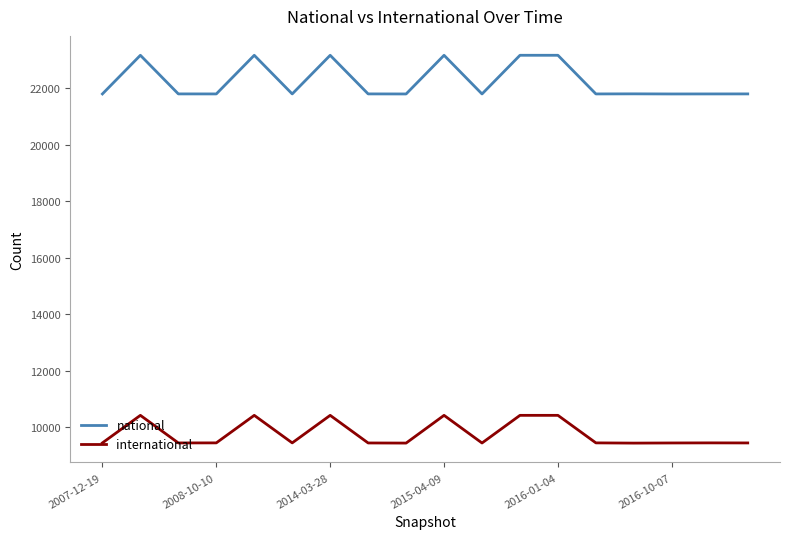

What is the highest value of the national series?

23175